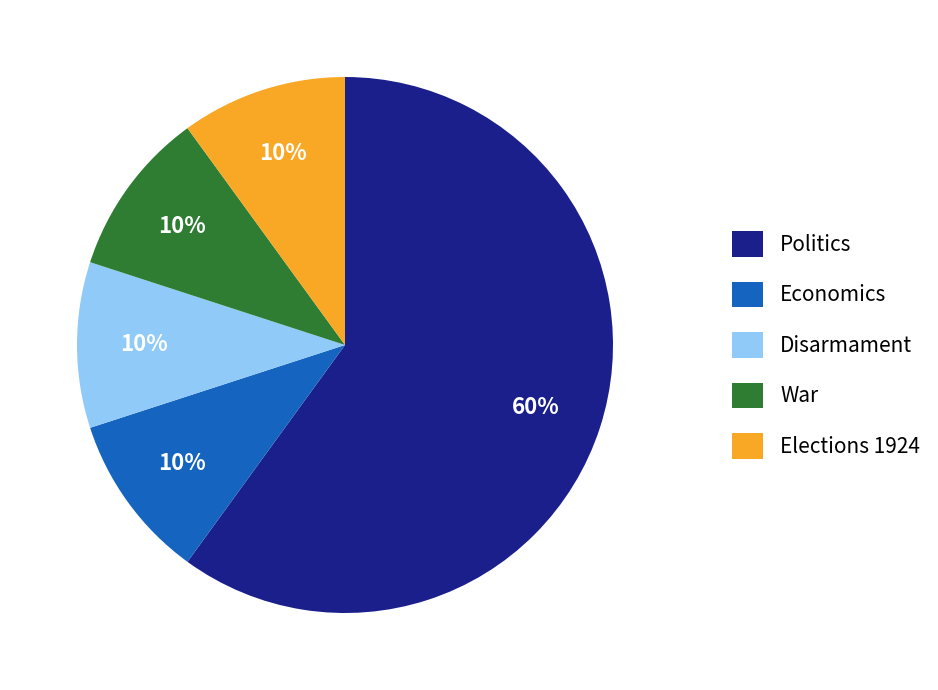

The War slice represents 10% of the pie. True or false?

True